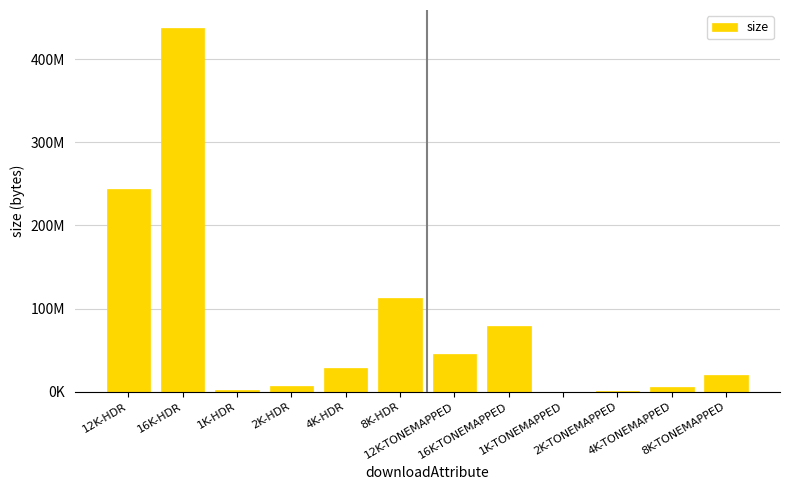

Reading left to right, extract all data points from this chart.

12K-HDR=243862932	16K-HDR=437174793	1K-HDR=1815895	2K-HDR=7108458	4K-HDR=28318852	8K-HDR=112504123	12K-TONEMAPPED=45782006	16K-TONEMAPPED=79528545	1K-TONEMAPPED=333111	2K-TONEMAPPED=1312205	4K-TONEMAPPED=5281090	8K-TONEMAPPED=20877737